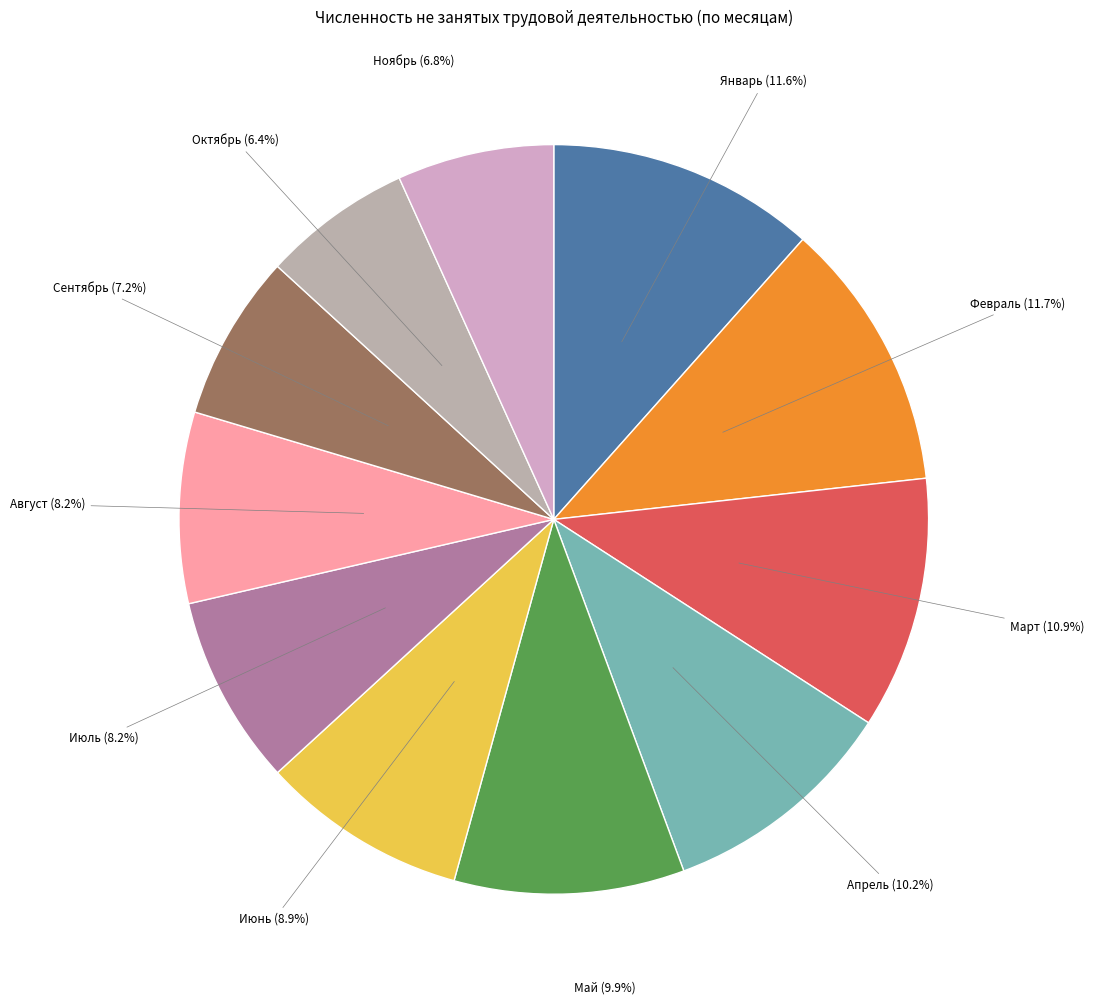

How many slices are in this pie chart?

11